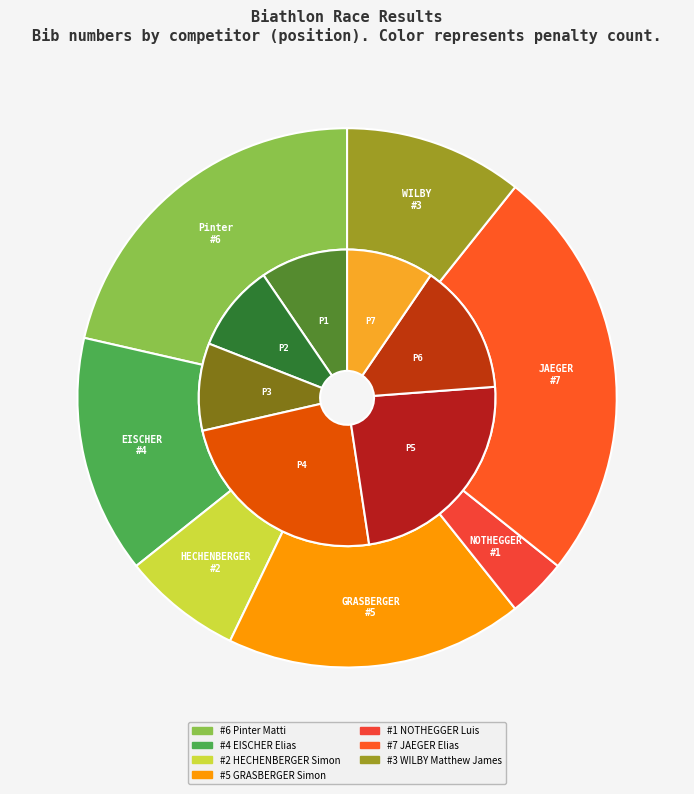

What is the ratio of the value at NOTHEGGER Luis to the value at HECHENBERGER Simon?

0.5